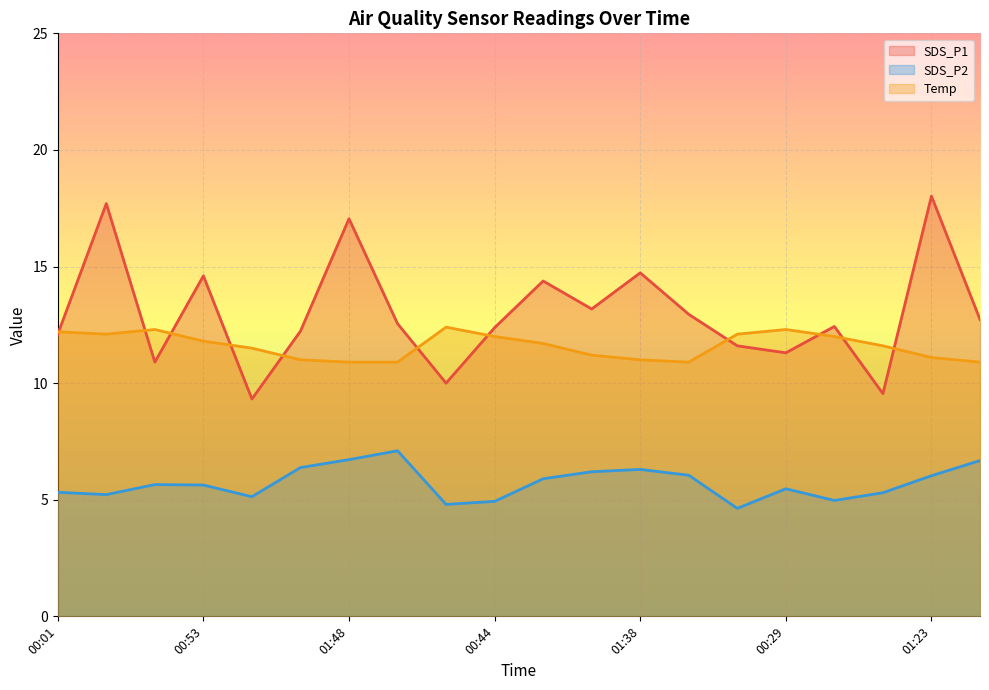

What is the average value of the SDS_P1 series?

13.0